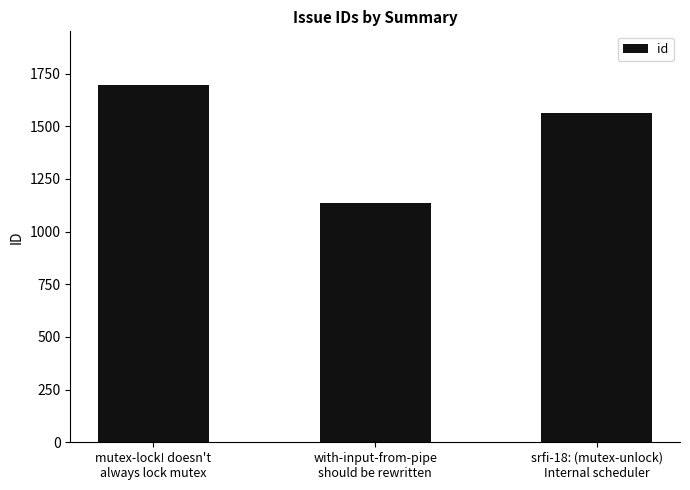

How many values are below 1564?

1